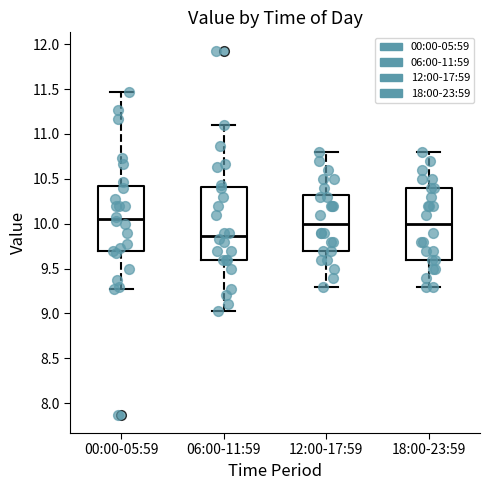

Where is the upper edge of the box for 06:00-11:59 on the y-axis? The values are not printed on the chart, so give them approximately, as read against the axis.

10.40